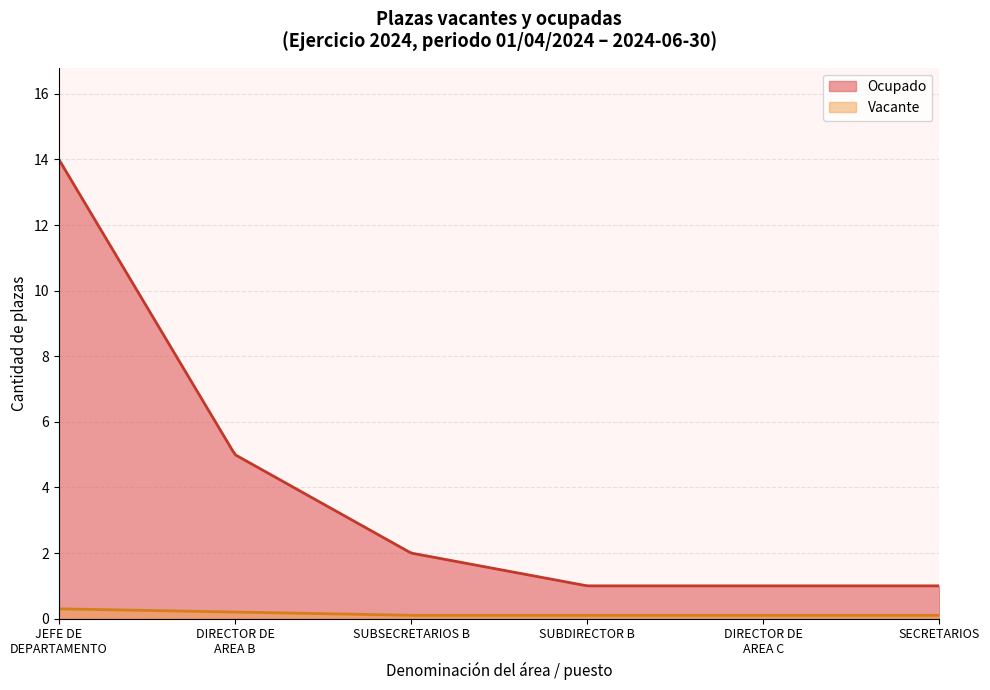

Does the chart display data point markers on the line(s)?

No